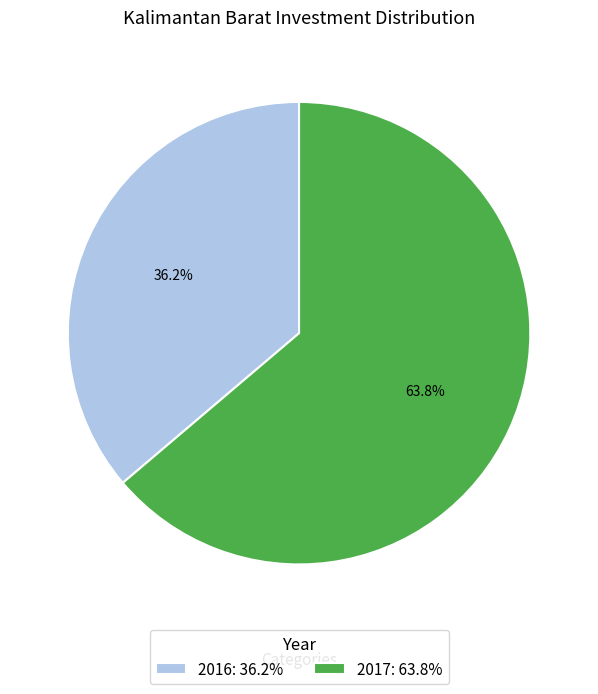

To the nearest percent, what percentage of the pie is 2017?

64%